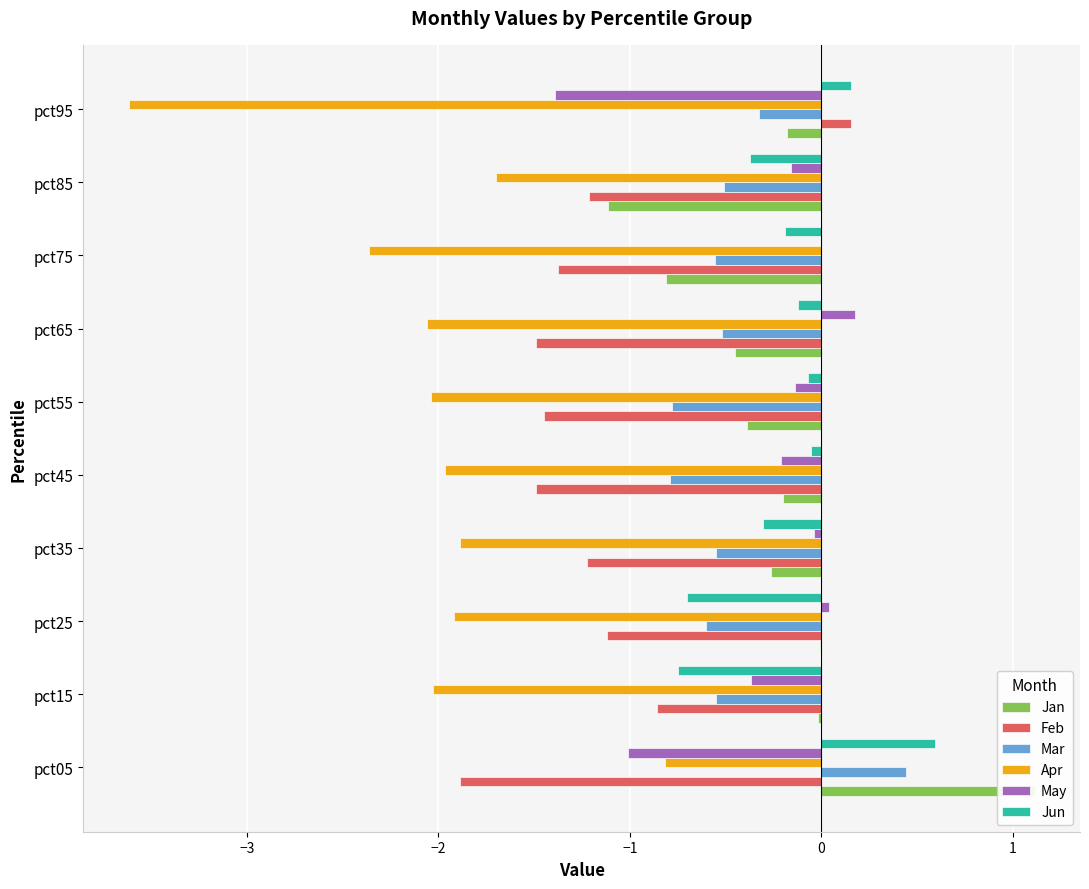

Reading left to right, transcribe all the data shown in this chart.

Jan: 1.1	-0.0	-0.0	-0.3	-0.2	-0.4	-0.5	-0.8	-1.1	-0.2
Feb: -1.9	-0.9	-1.1	-1.2	-1.5	-1.4	-1.5	-1.4	-1.2	0.2
Mar: 0.4	-0.6	-0.6	-0.6	-0.8	-0.8	-0.5	-0.6	-0.5	-0.3
Apr: -0.8	-2.0	-1.9	-1.9	-2.0	-2.0	-2.1	-2.4	-1.7	-3.6
May: -1.0	-0.4	0.0	-0.0	-0.2	-0.1	0.2	-0.0	-0.2	-1.4
Jun: 0.6	-0.7	-0.7	-0.3	-0.1	-0.1	-0.1	-0.2	-0.4	0.2